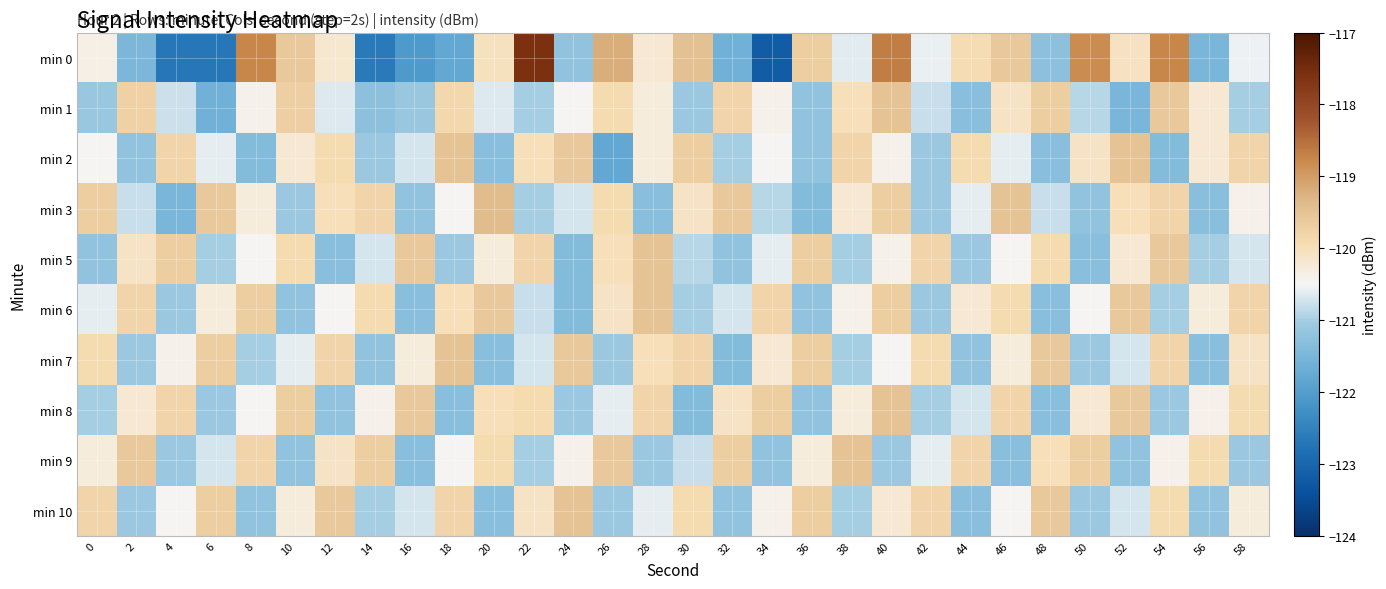

At which category is the sum across all series the highest?

40